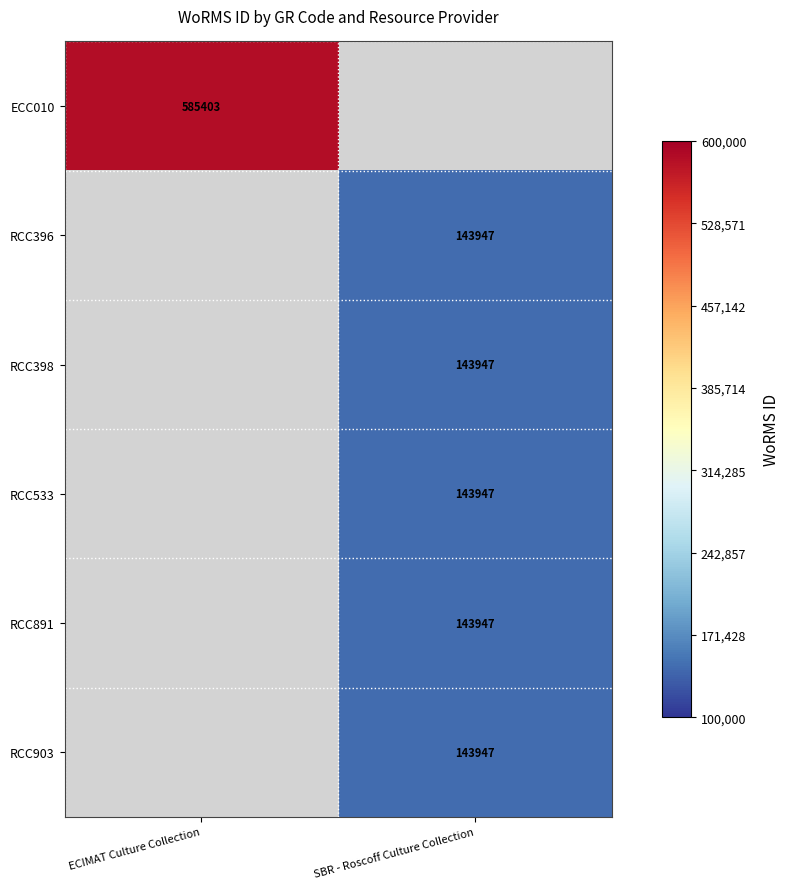

Count the number of data series in this chart.

6